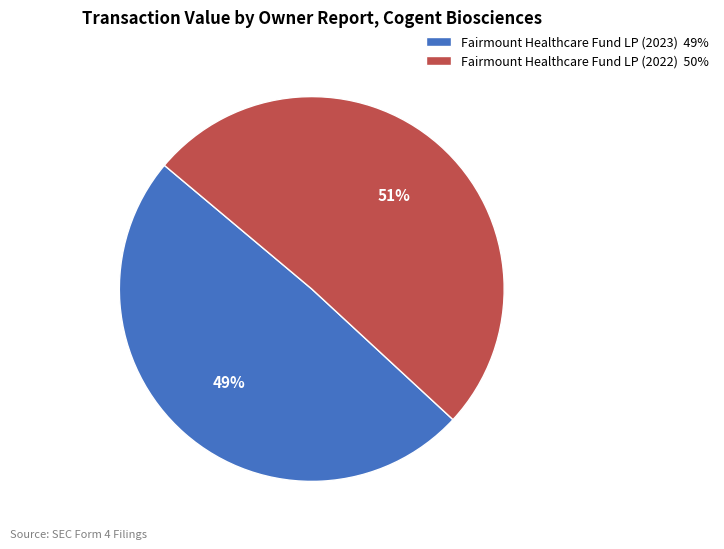

How many segments does this pie chart have?

2